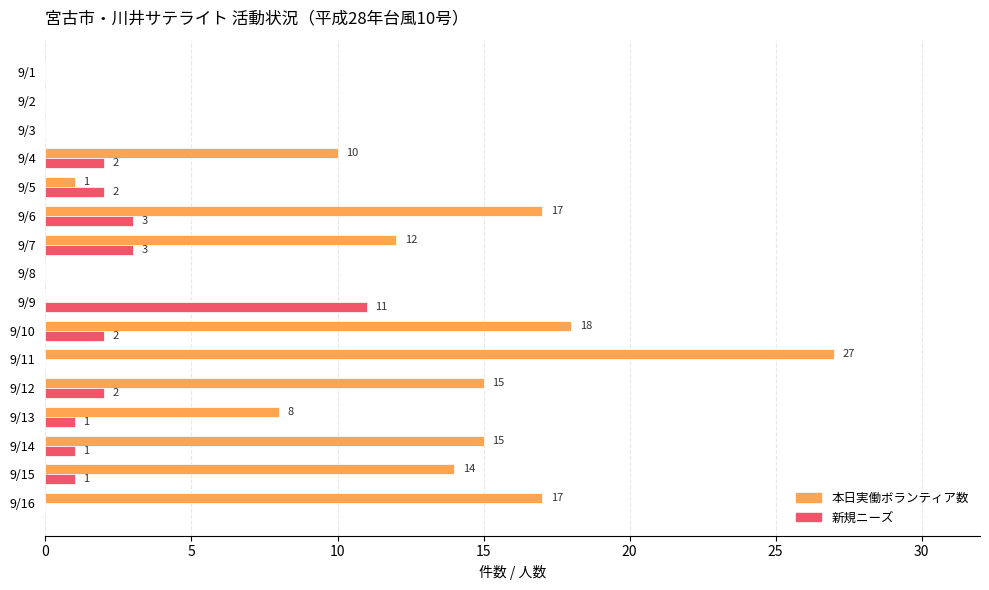

Which category has the highest value across all series?

9/11